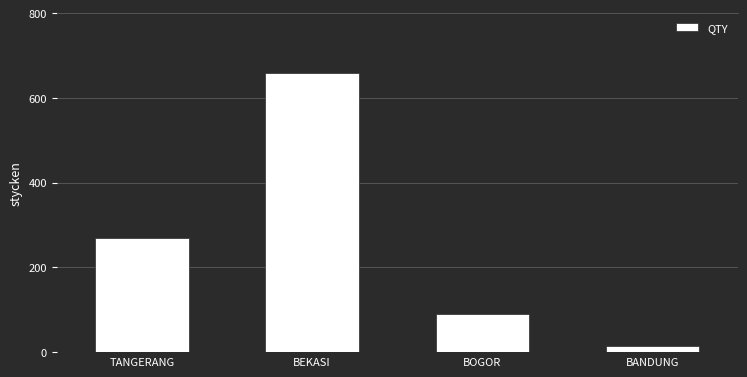

What is the change in value from BEKASI to BOGOR?

-570